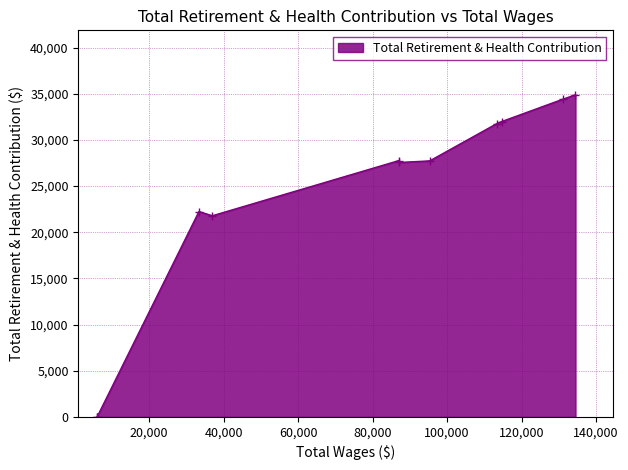

What is the maximum value shown in the chart?

34883